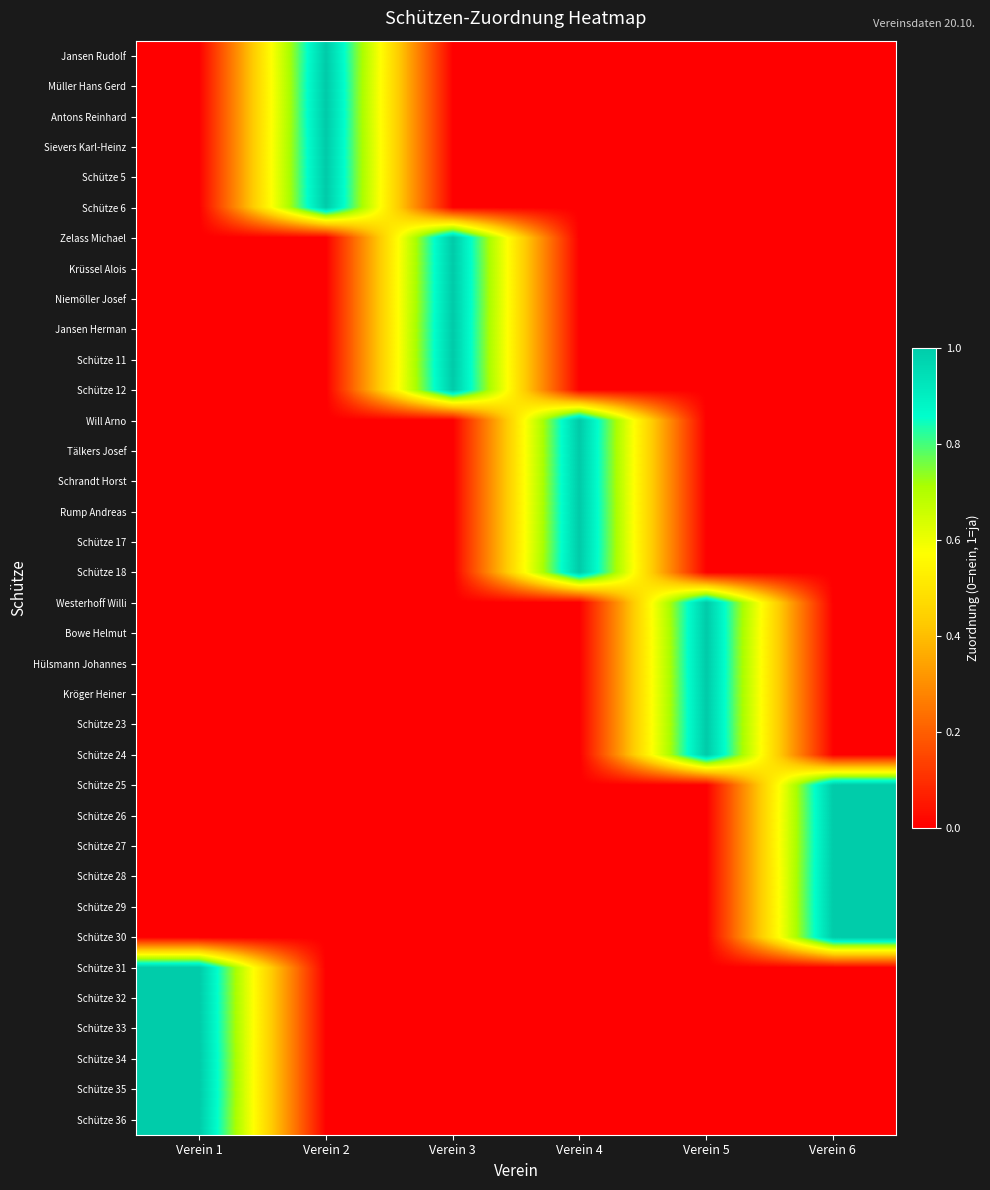

Rank the series by their maximum value, from lowest to highest.

Jansen Rudolf, Müller Hans Gerd, Antons Reinhard, Sievers Karl-Heinz, Schütze 5, Schütze 6, Zelass Michael, Krüssel Alois, Niemöller Josef, Jansen Herman, Schütze 11, Schütze 12, Will Arno, Tälkers Josef, Schrandt Horst, Rump Andreas, Schütze 17, Schütze 18, Westerhoff Willi, Bowe Helmut, Hülsmann Johannes, Kröger Heiner, Schütze 23, Schütze 24, Schütze 25, Schütze 26, Schütze 27, Schütze 28, Schütze 29, Schütze 30, Schütze 31, Schütze 32, Schütze 33, Schütze 34, Schütze 35, Schütze 36